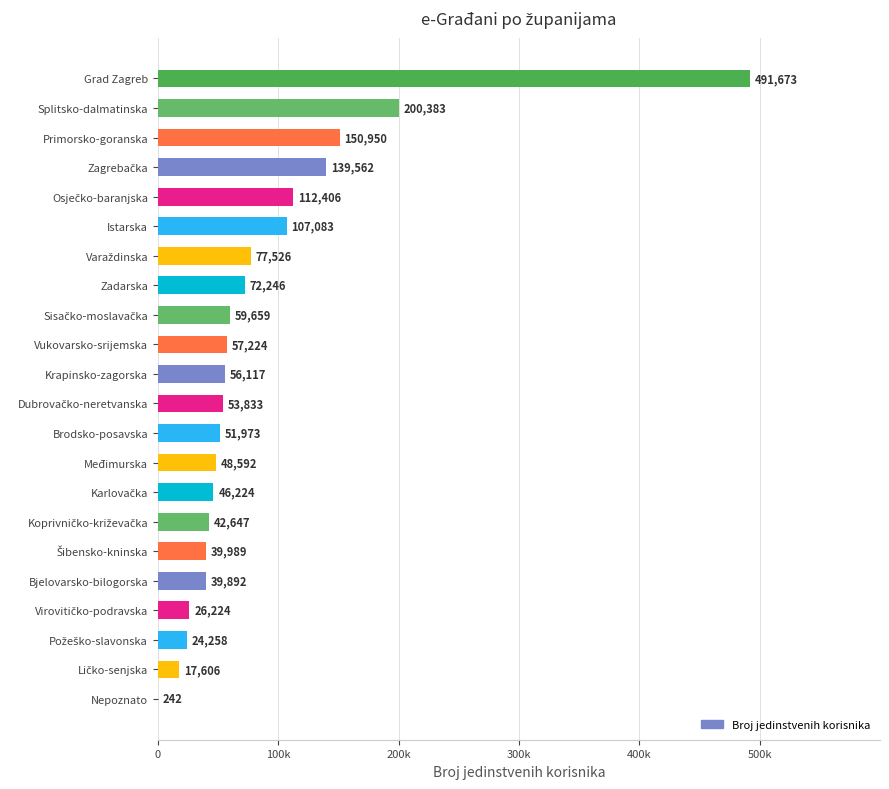

What is the difference between the second highest and minimum values?

200141